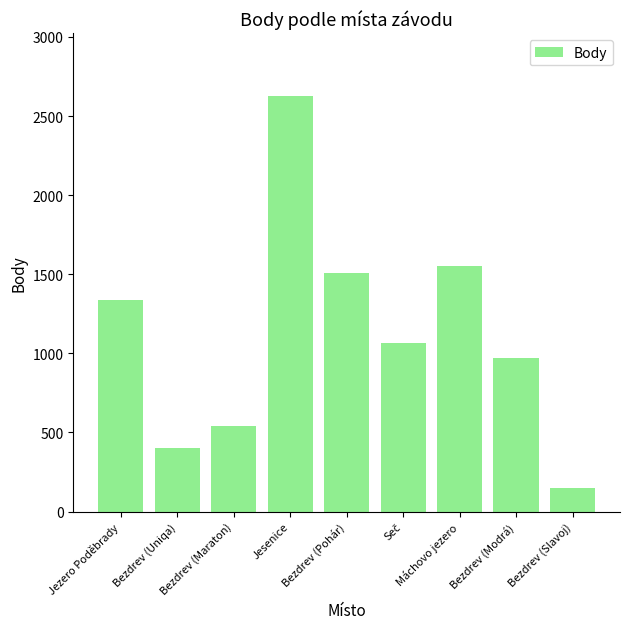

The chart shows a value of 1505 at Bezdrev (Pohár). True or false?

True